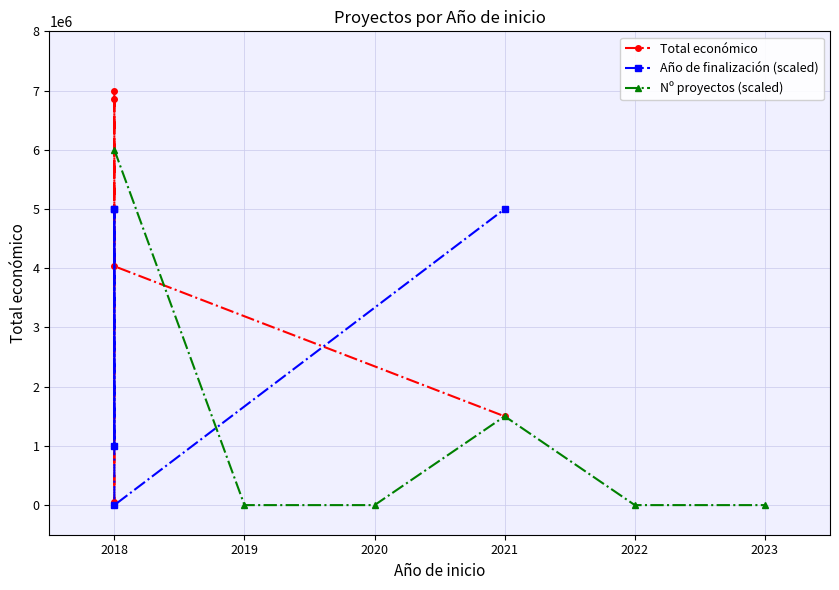

How many positive values does the Año de finalización series have?

4